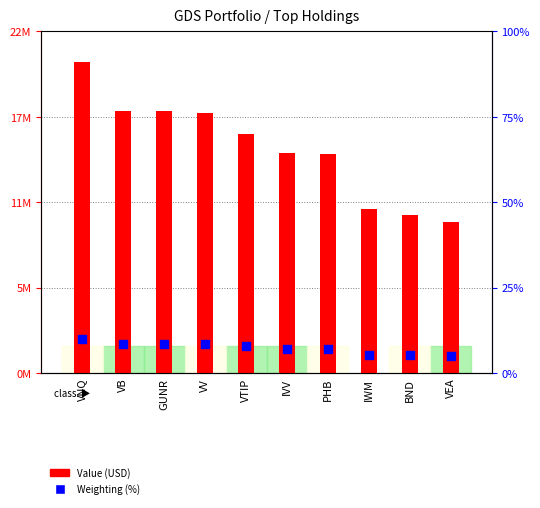

What is the ratio of the value at VV to the value at GUNR?

1.0